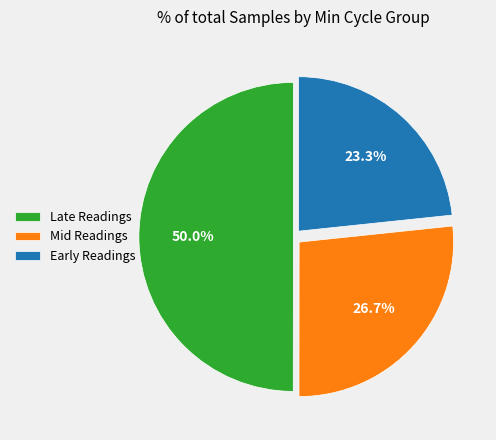

Which category has the smallest portion of the pie?

Early Readings